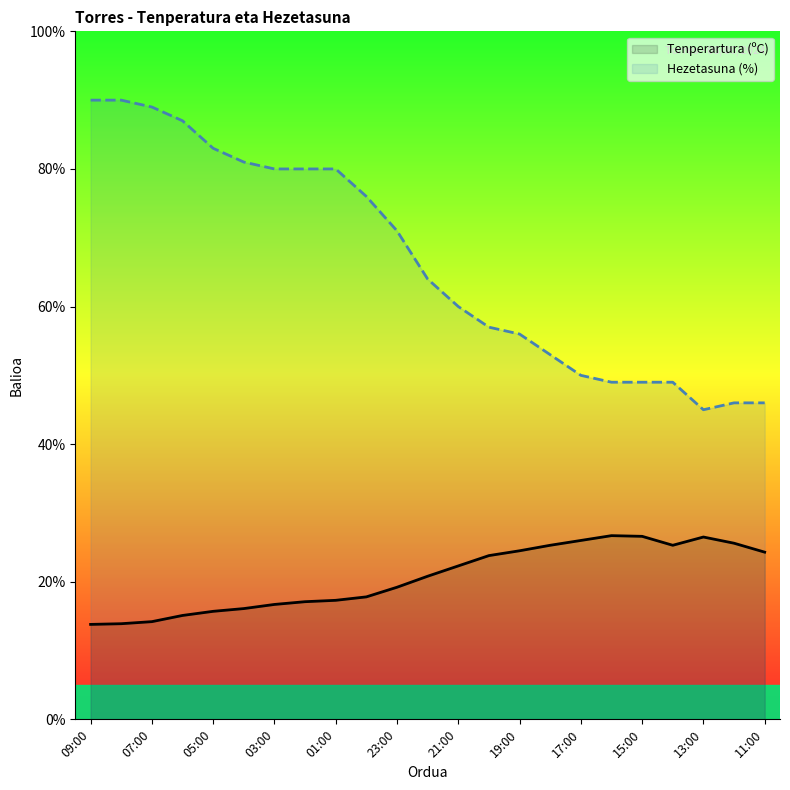

True or false: Hezetasuna (%) and Tenperartura (ºC) cross at least once.

False